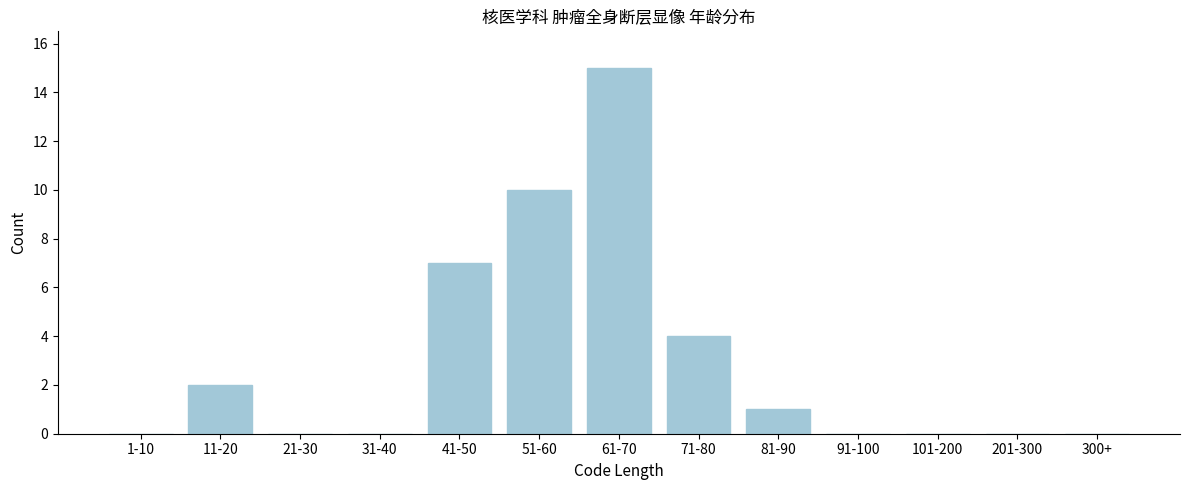

Reading left to right, list all the values displayed in this chart.

1-10=0	11-20=2	21-30=0	31-40=0	41-50=7	51-60=10	61-70=15	71-80=4	81-90=1	91-100=0	101-200=0	201-300=0	300+=0